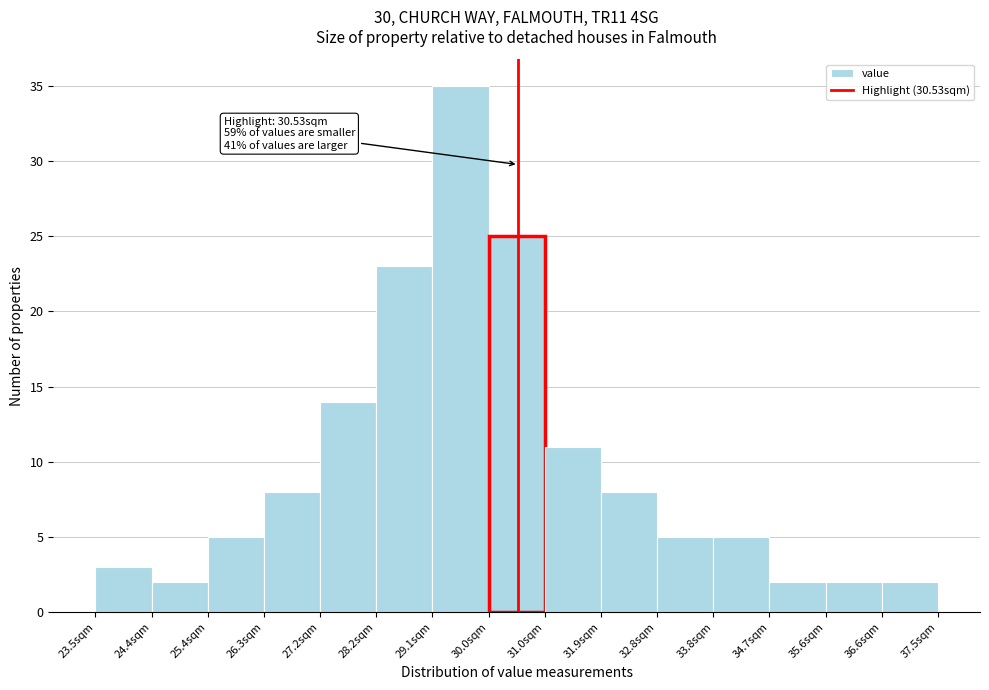

Over which range of the x-axis is the bar tallest?

29.1 to 30.0